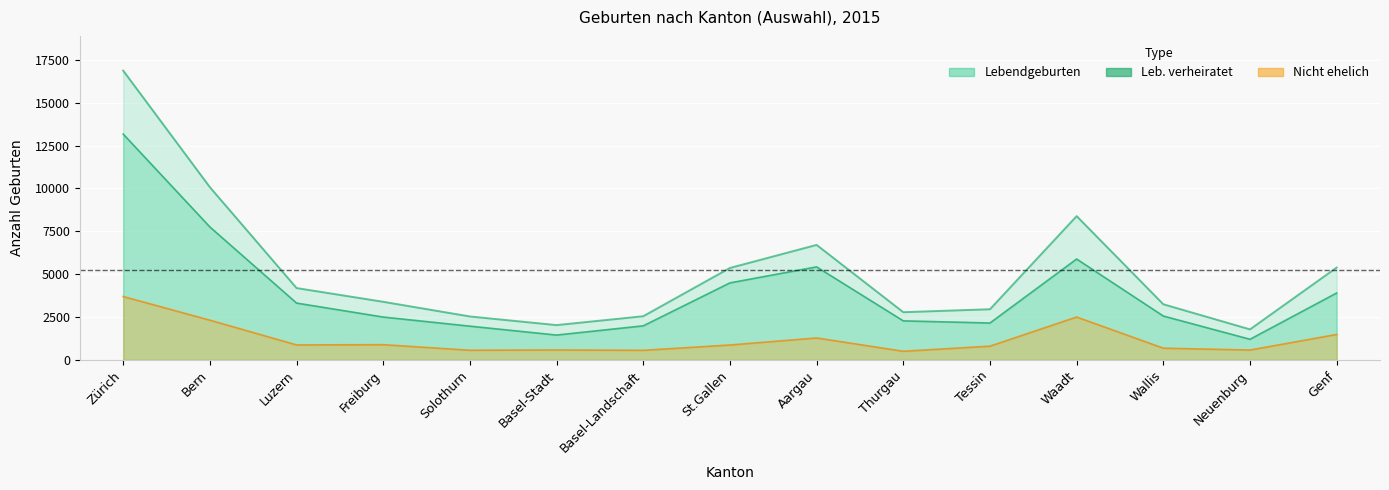

In Nicht ehelich, how many points are higher than both neighbors (excluding endpoints)?

4